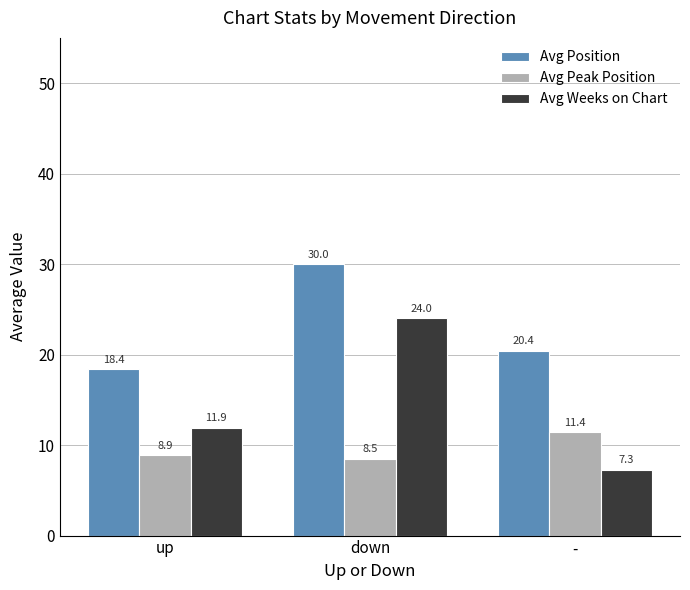

What is the sum of all Avg Peak Position values?

28.8